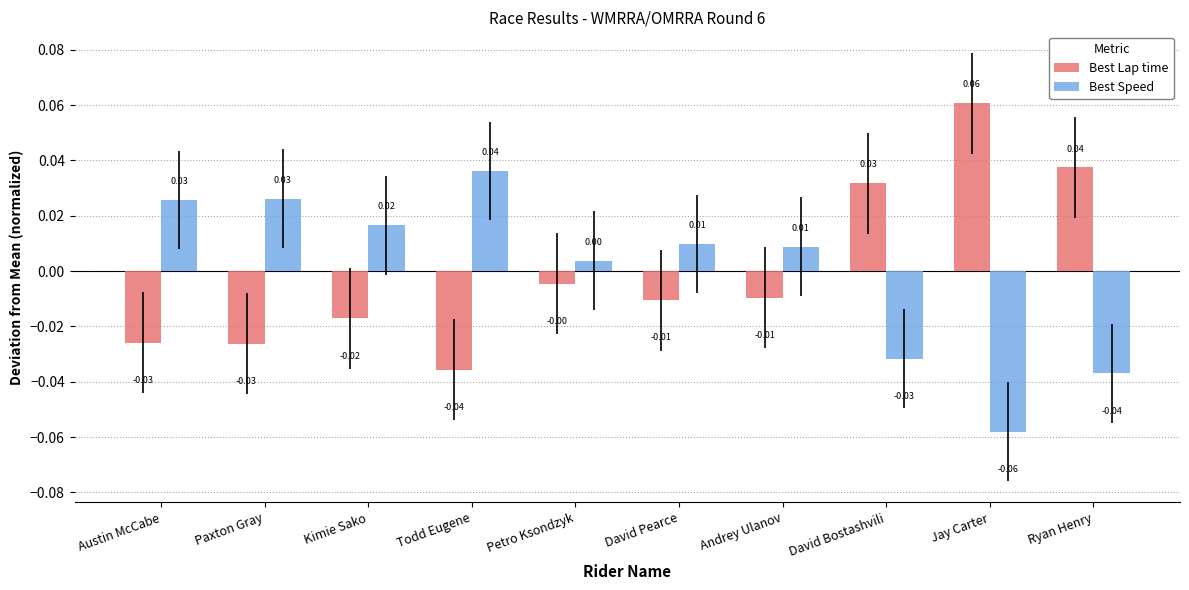

Is the value of Best Lap time at Austin McCabe greater than the value of Best Speed at Kimie Sako?

No